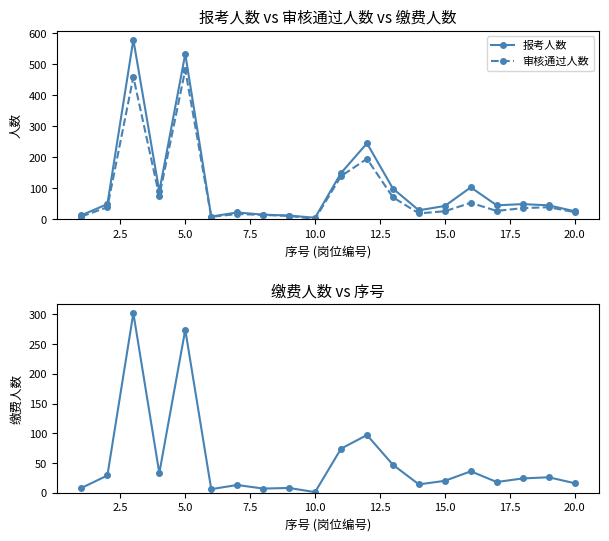

What is the sum of all 审核通过人数 values?

1743